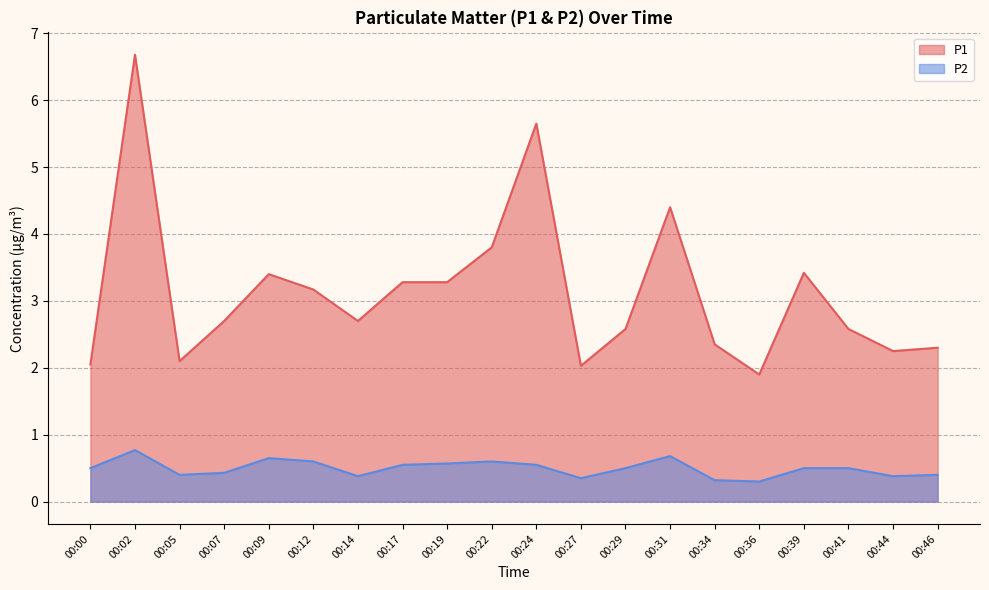

At which label is P1 closest to 4?

00:22